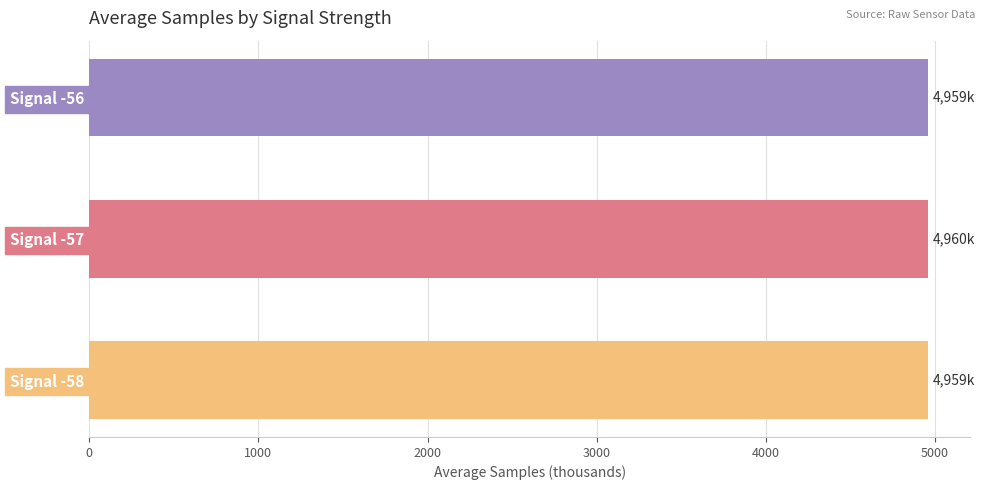

What is the minimum value shown in the chart?

4958.8